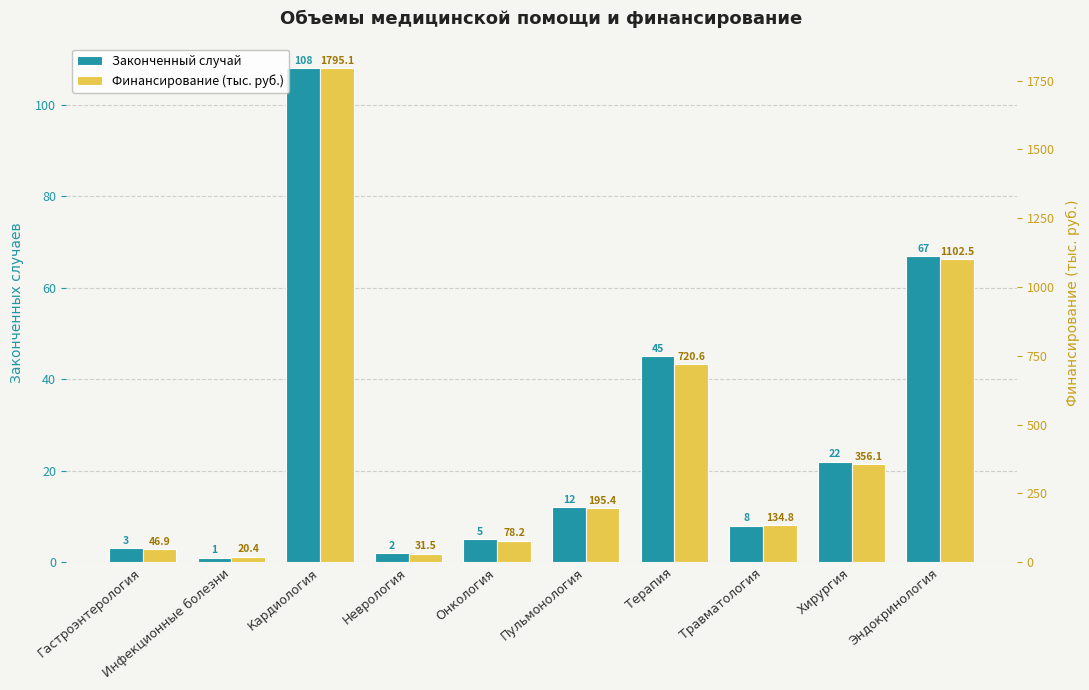

Read the Финансирование (тыс. руб.) value at Неврология.

31.5